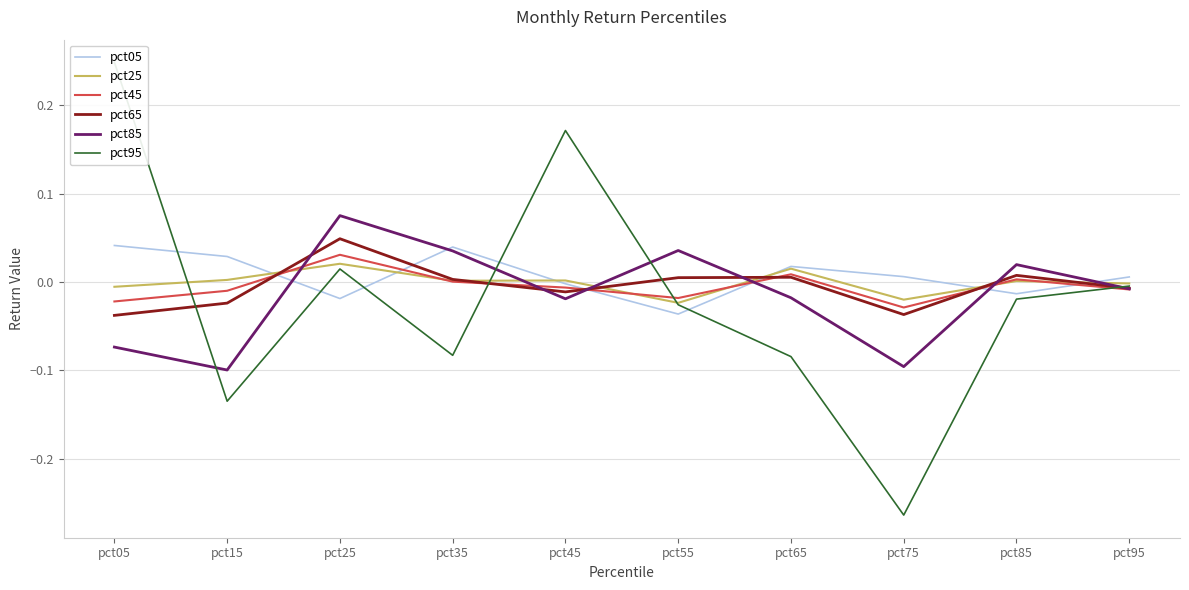

At which category does pct85 reach its first local valley?

pct15